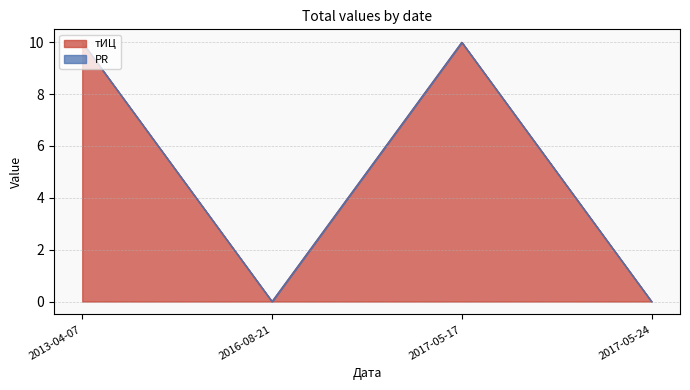

What is the change in value from 2016-08-21 to 2017-05-17?

+10